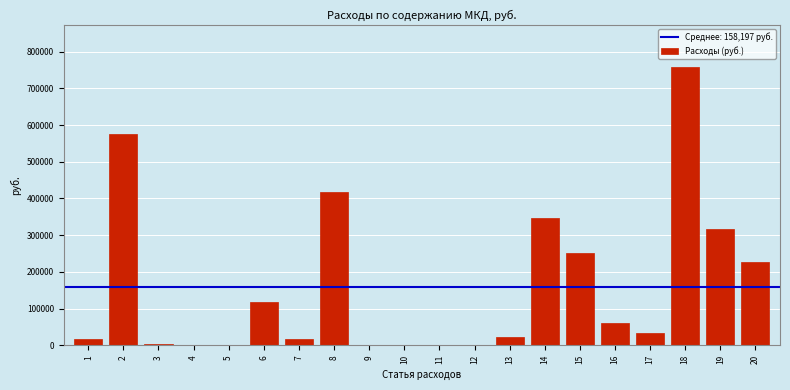

The value at 14 is 589364.3. True or false?

False